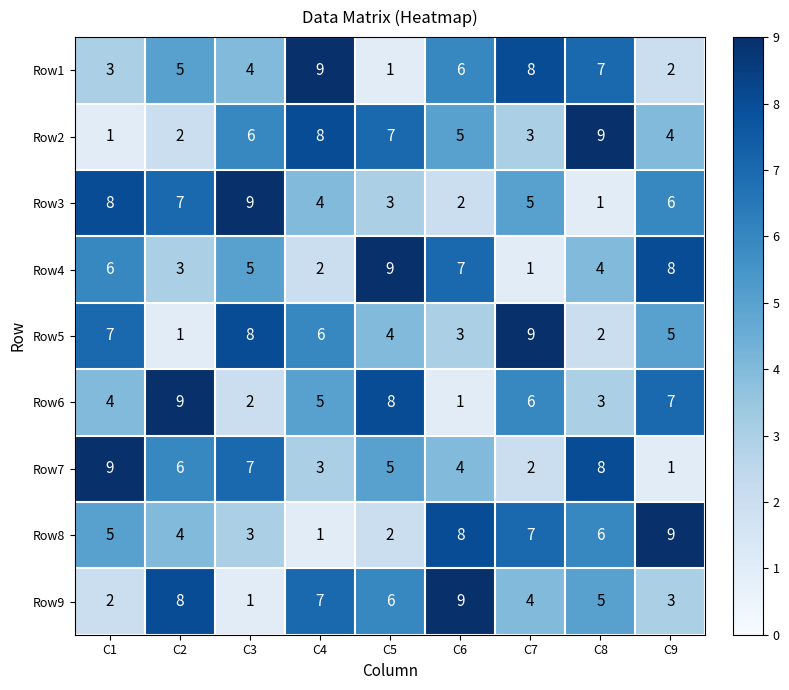

At how many categories does at least one series exceed 4?

9